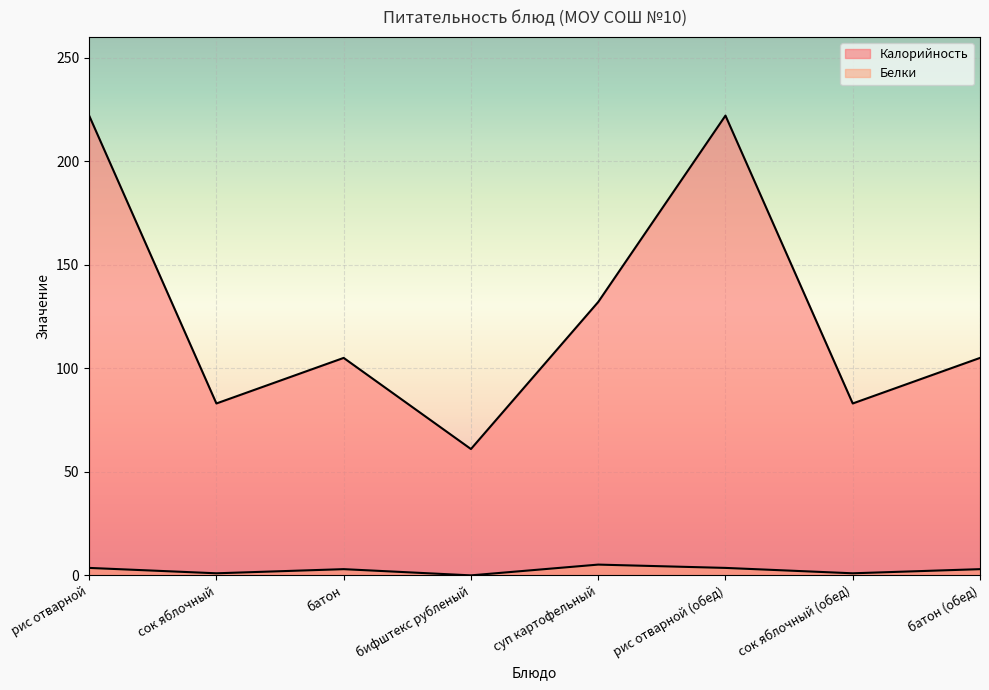

Does the chart display data point markers on the line(s)?

No